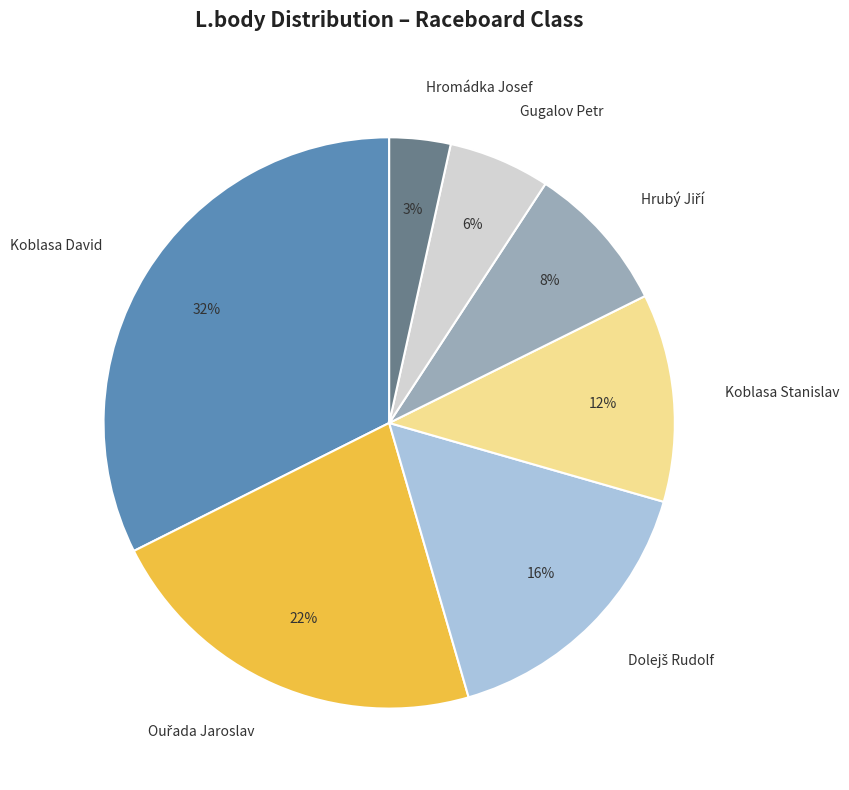

The Hromádka Josef slice represents 15% of the pie. True or false?

False